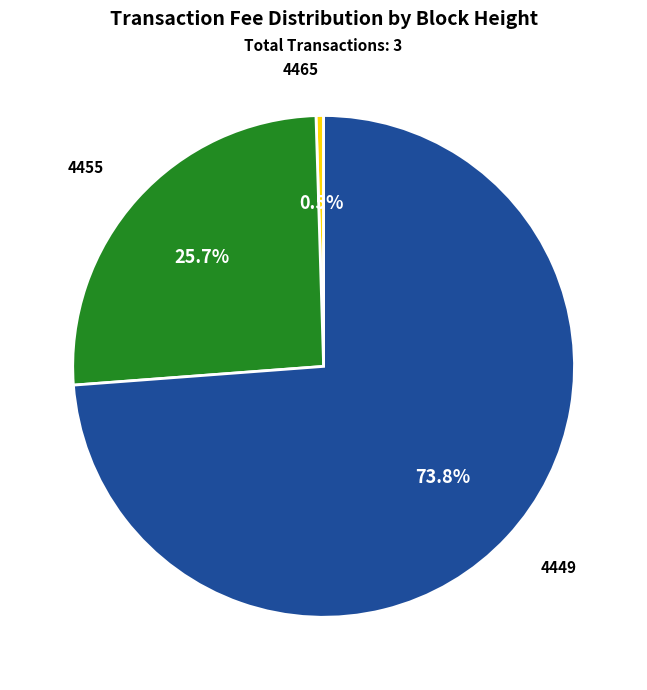

Is there any slice that represents more than half of the pie?

Yes